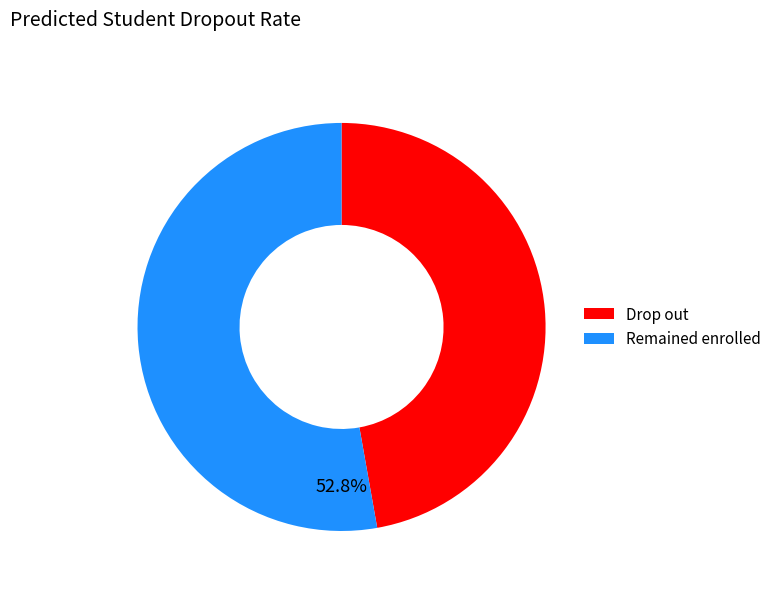

Is there any slice that represents more than half of the pie?

Yes